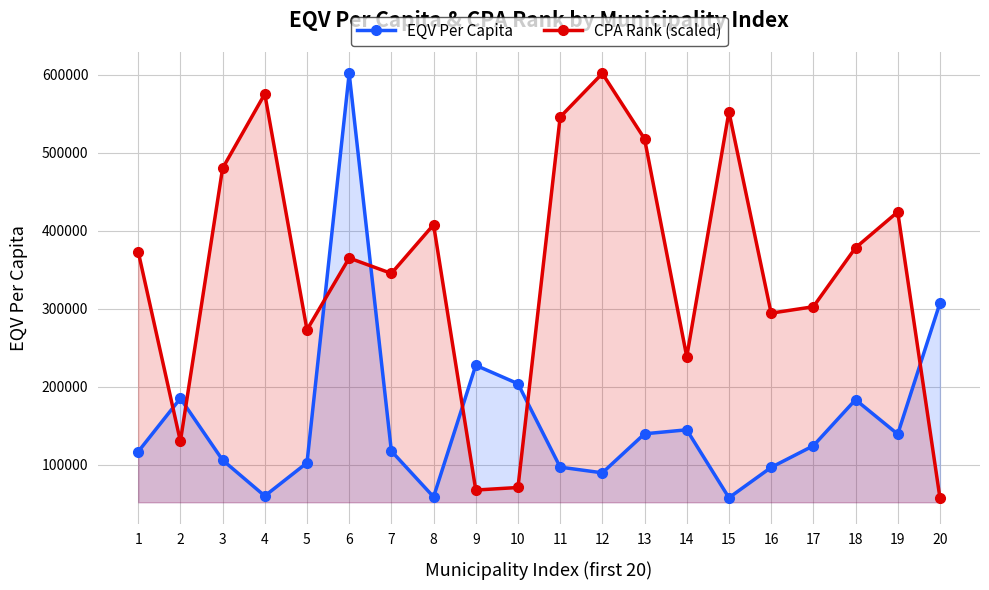

List the series in order of their overall mean, lowest first.

EQV Per Capita, CPA Rank (scaled)